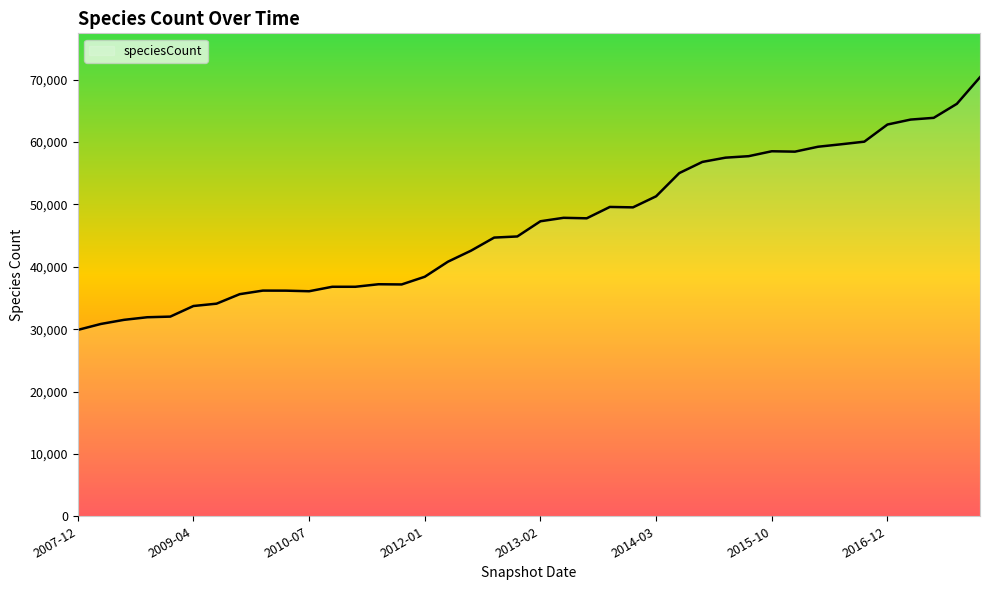

What is the greatest value displayed?

70407